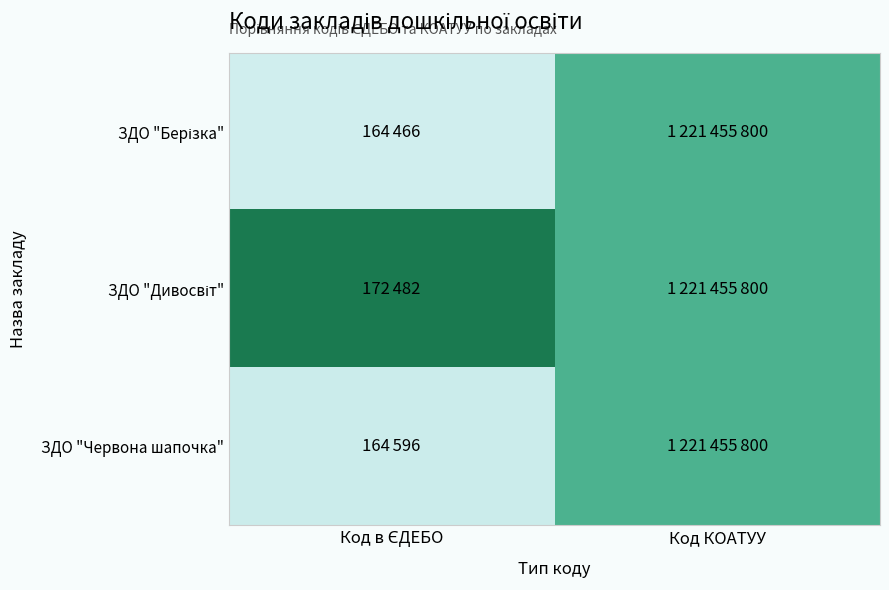

What is the greatest value displayed?

1.0